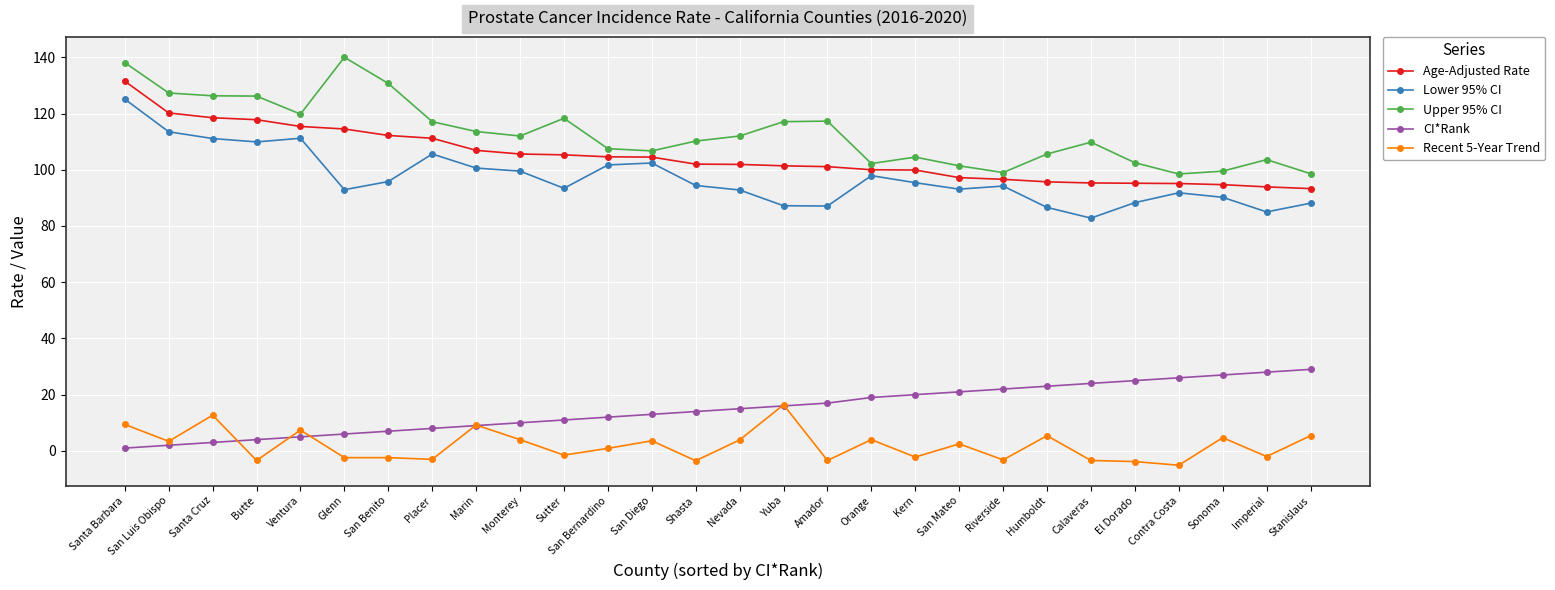

Which series changed the most between San Benito and Stanislaus?

Upper 95% CI